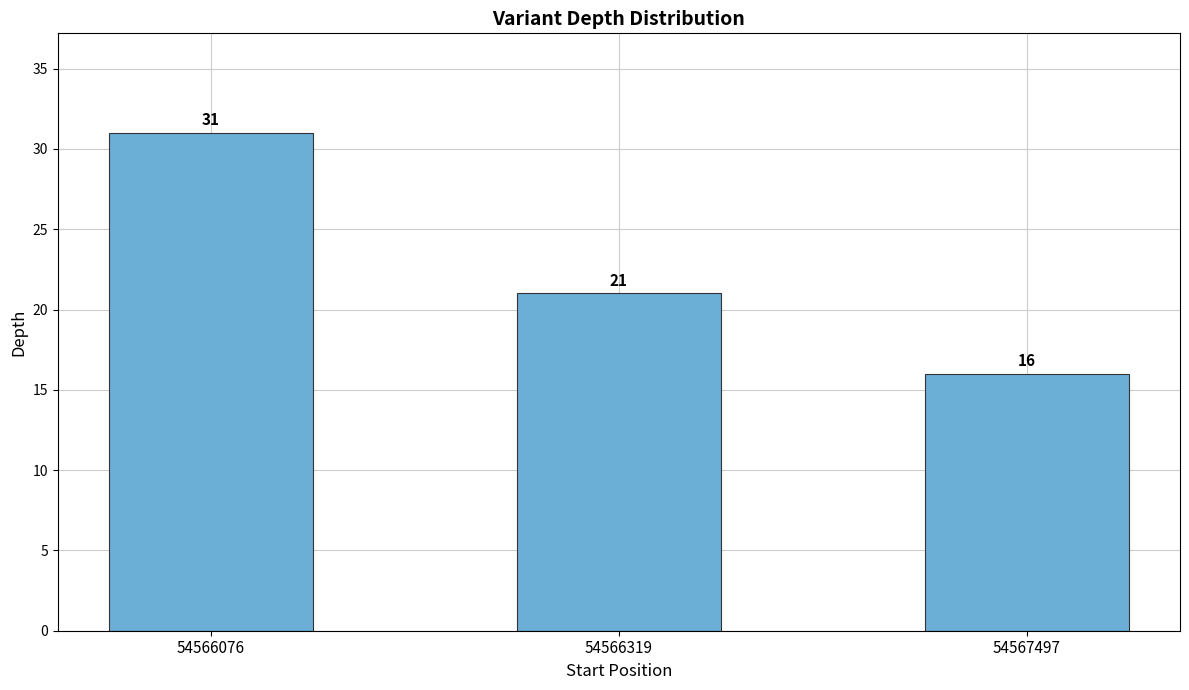

List the labels in order of value, smallest first.

54567497, 54566319, 54566076